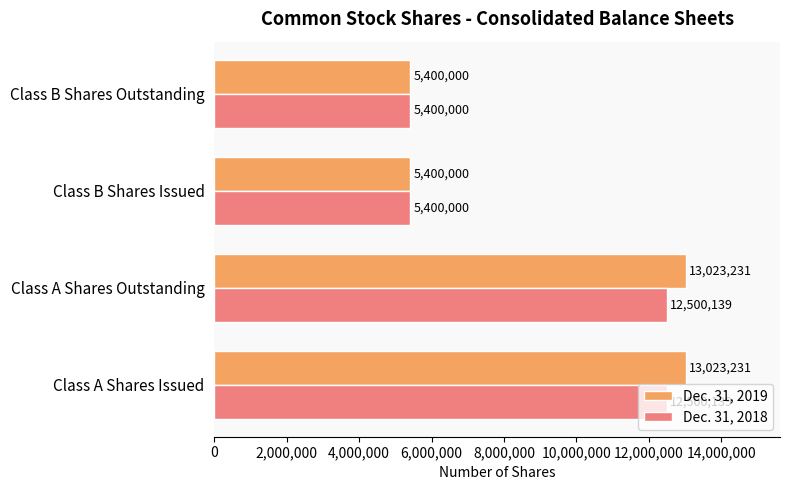

True or false: Dec. 31, 2019 has a value of 19646560 at Class A Shares Outstanding.

False